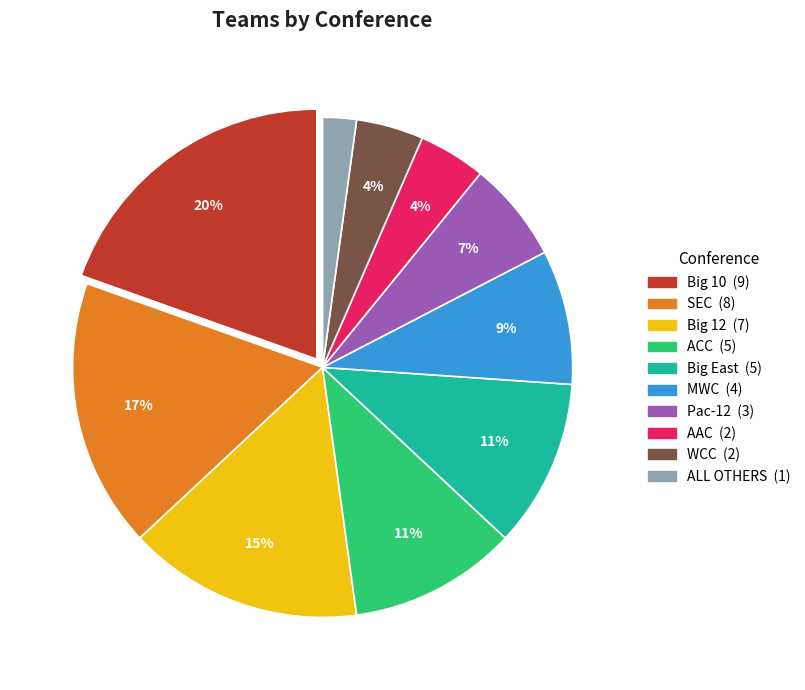

To the nearest percent, what is the combined percentage of SEC and MWC?

26%